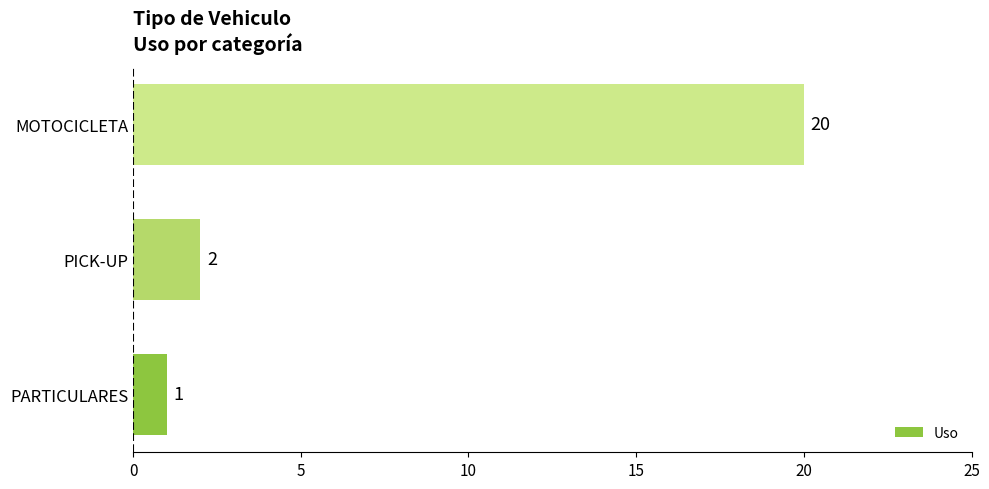

What is the average value?

8